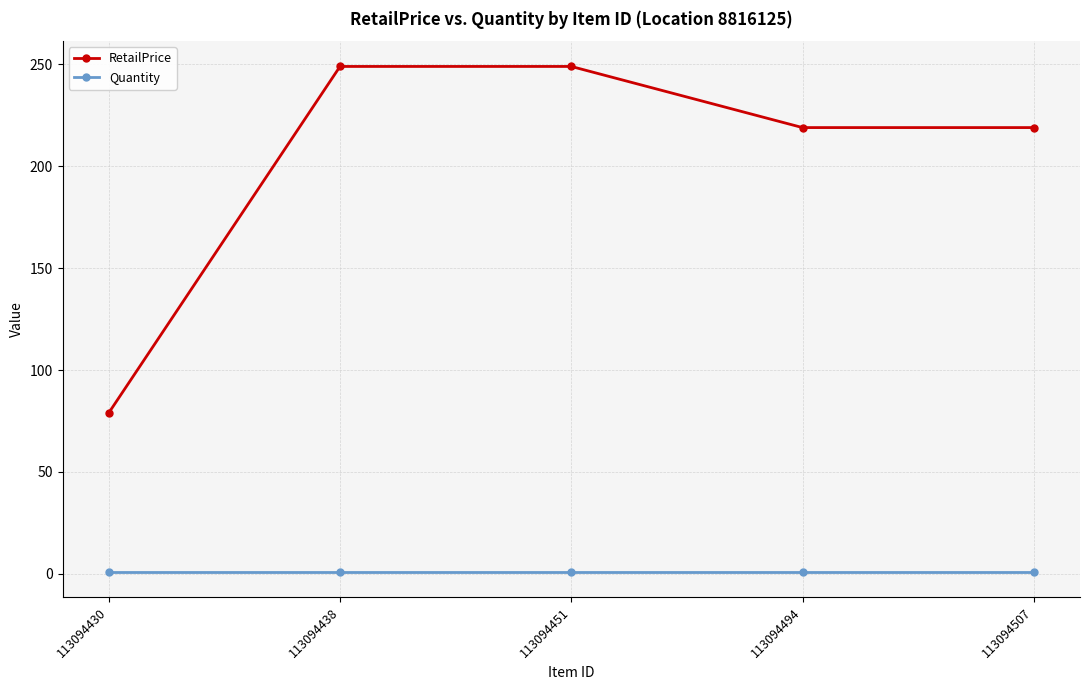

The Quantity series shows 1 at 113094430. True or false?

True